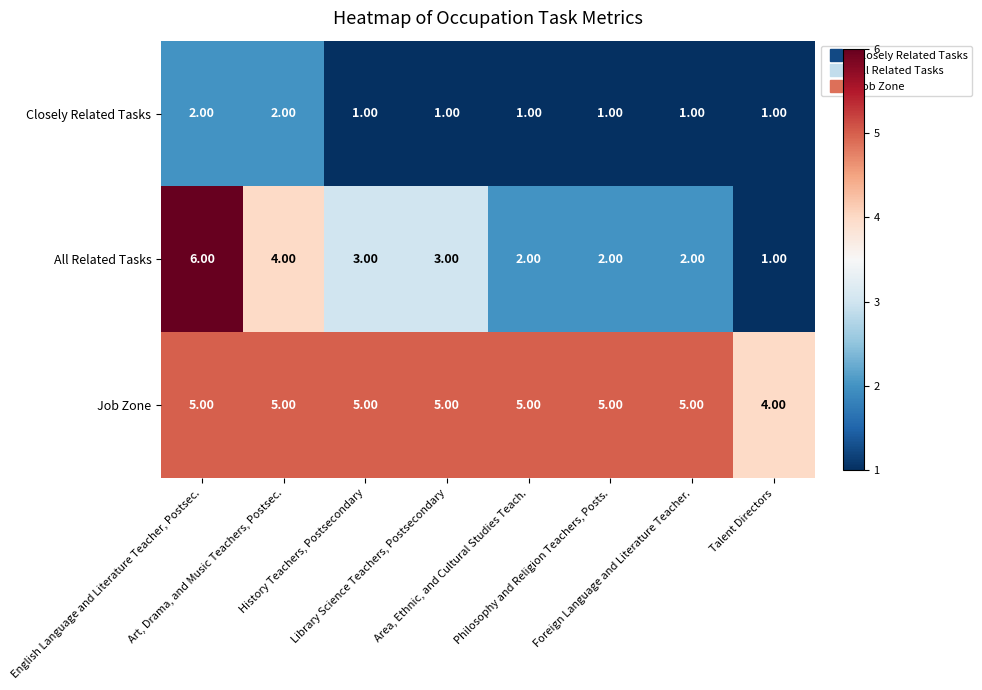

Which series has the widest spread of values?

All Related Tasks